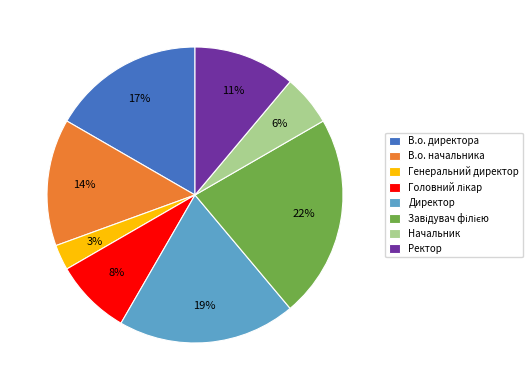

Count the number of slices in the pie.

8